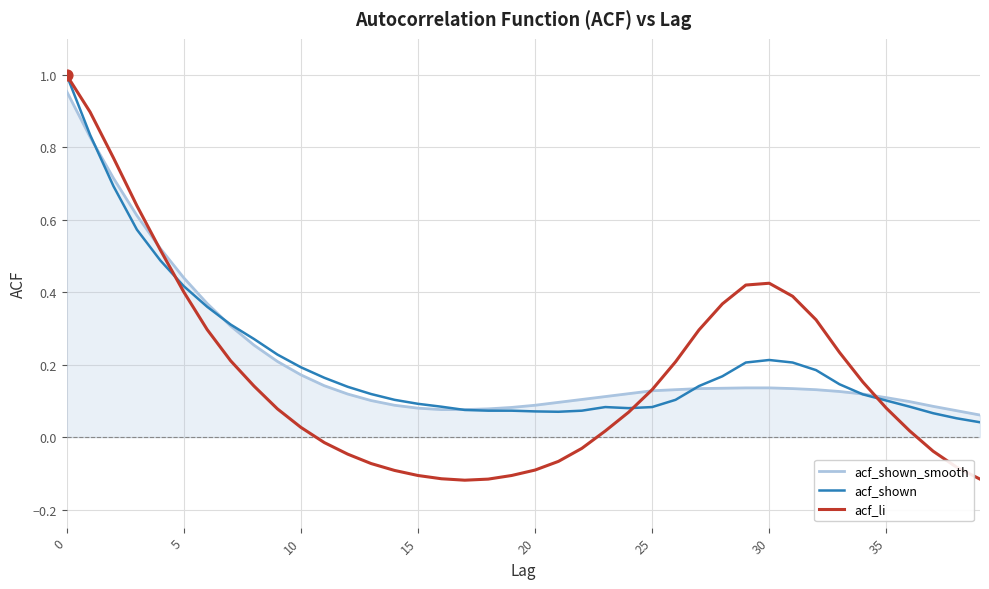

Which series has the largest range (max minus min)?

acf_li